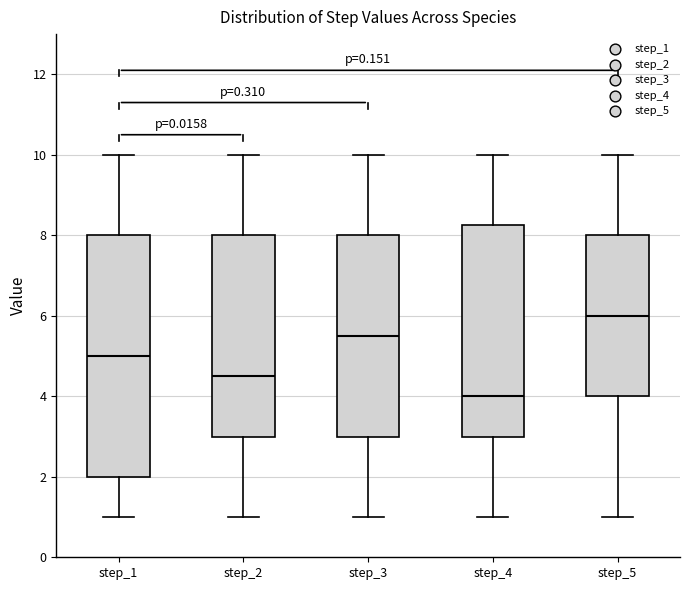

Which box is the tallest, from its lower edge to its upper edge?

step_1